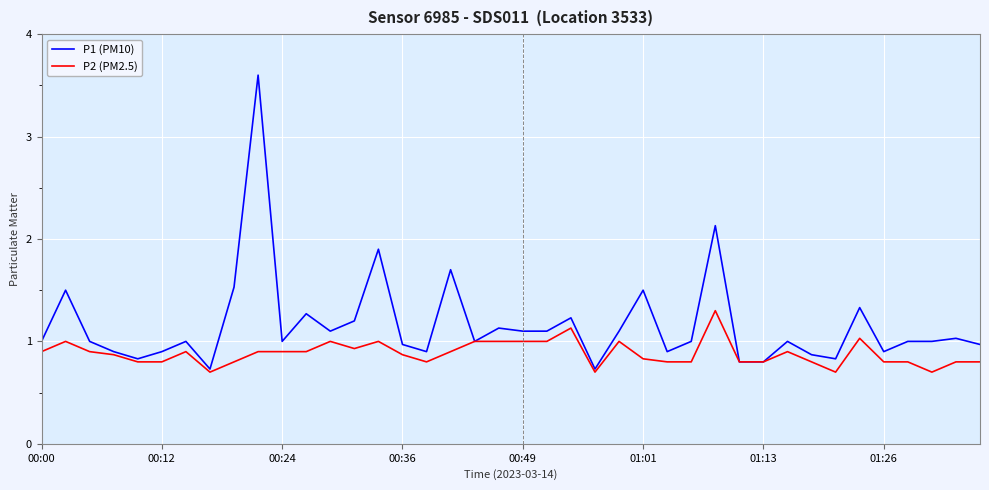

How many lines are shown in the chart?

2